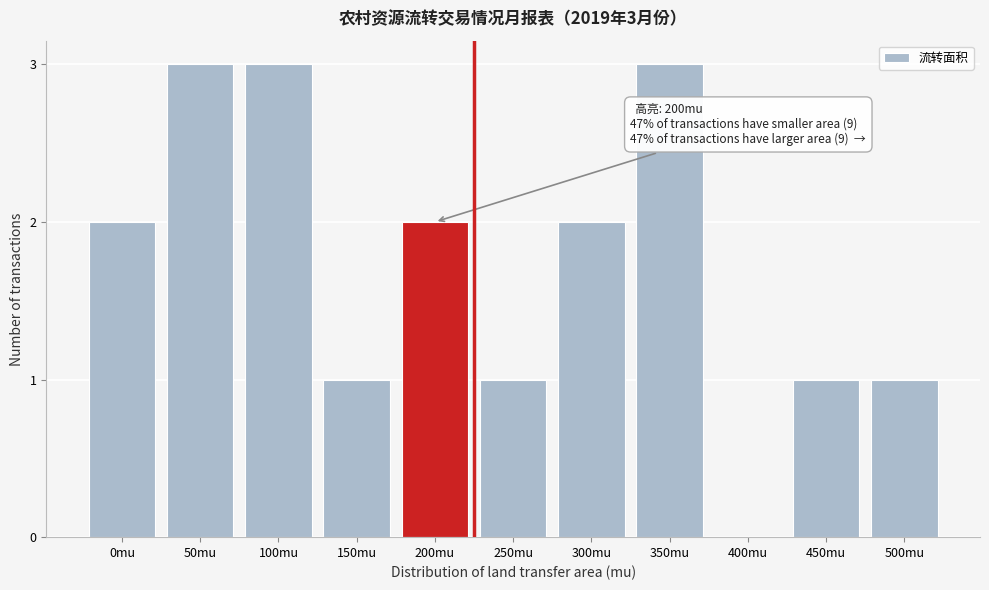

Reading left to right, list all the values displayed in this chart.

0mu=2	50mu=3	100mu=3	150mu=1	200mu=2	250mu=1	300mu=2	350mu=3	400mu=0	450mu=1	500mu=1